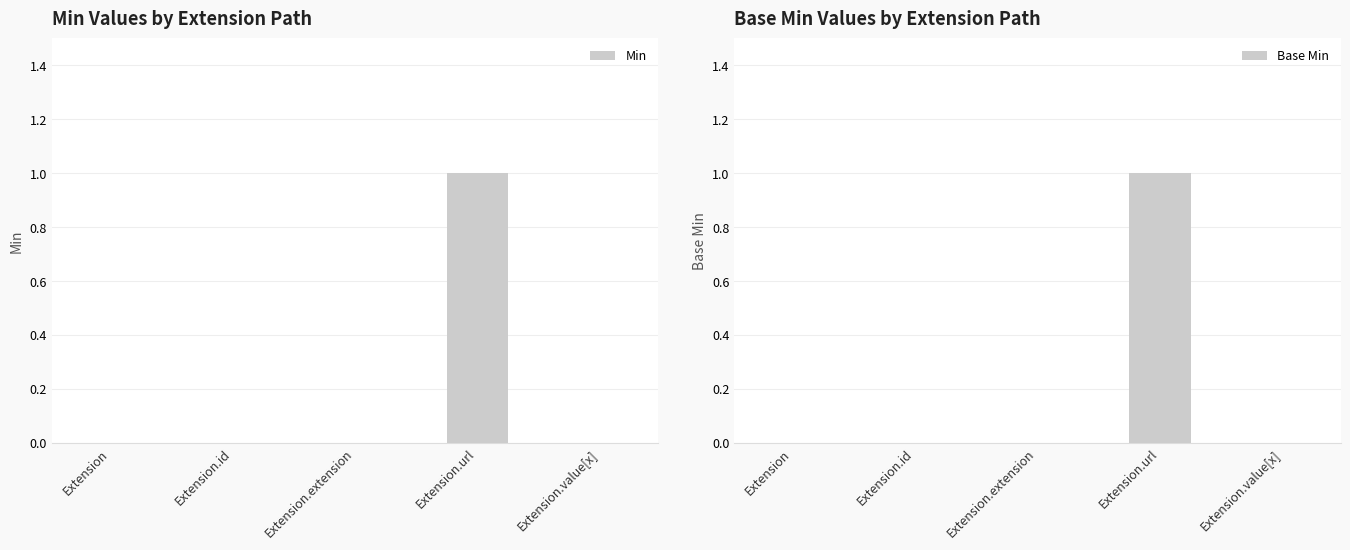

At how many categories does at least one series exceed 0?

1